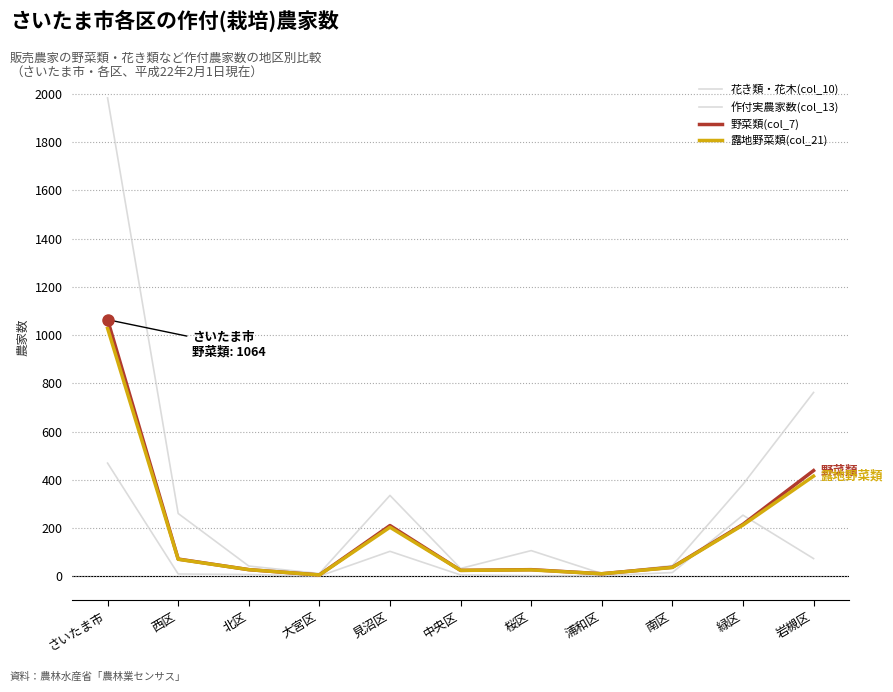

What is the difference between the highest and lowest values at 北区?

35